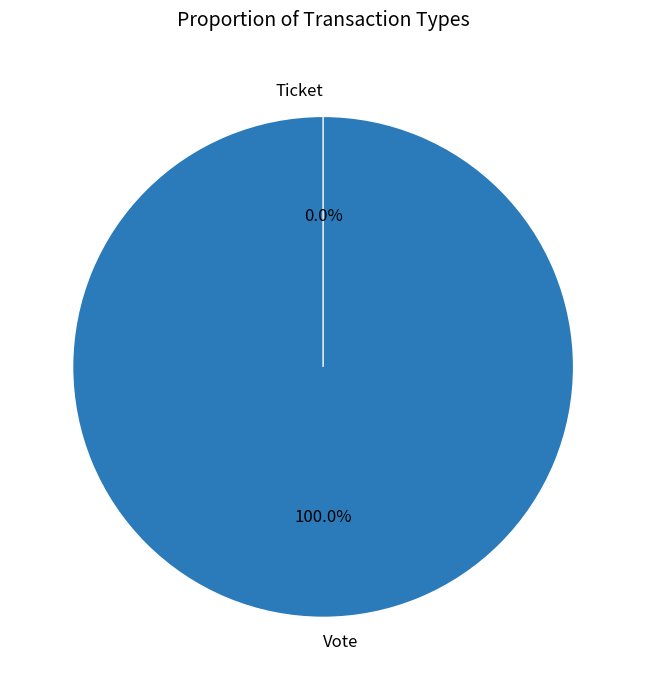

Which category has the biggest portion of the pie?

Vote